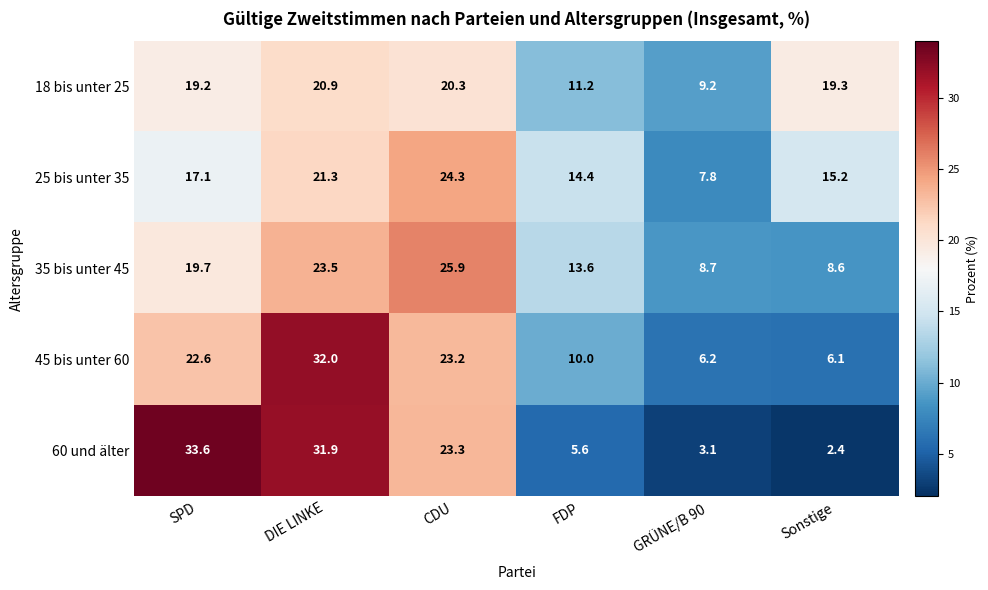

At which label is 60 und älter closest to 18?

CDU